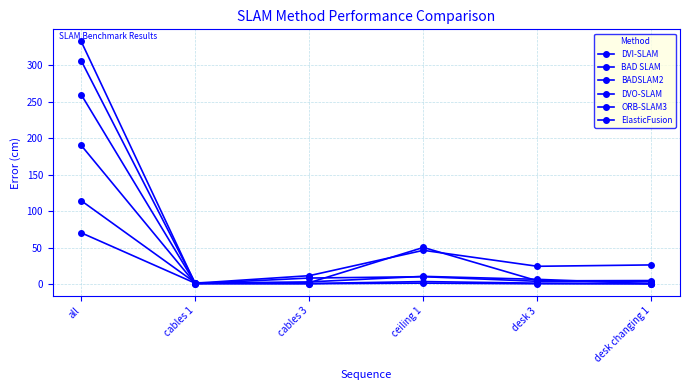

At how many categories does at least one series exceed 238?

1